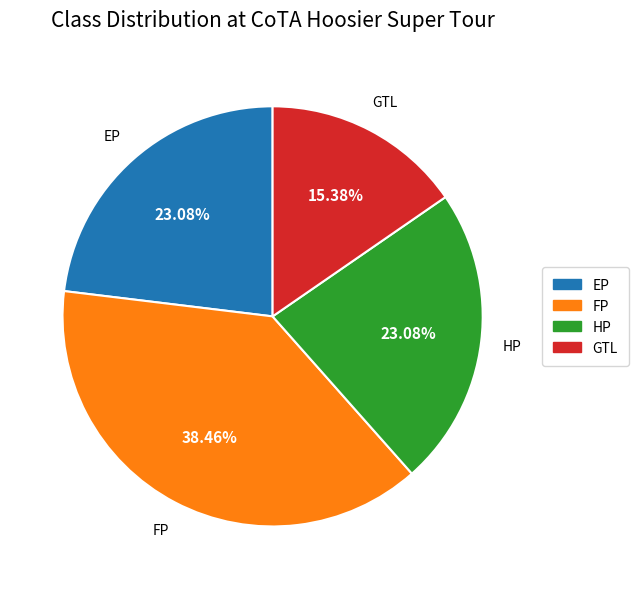

Which slice is the smallest?

GTL